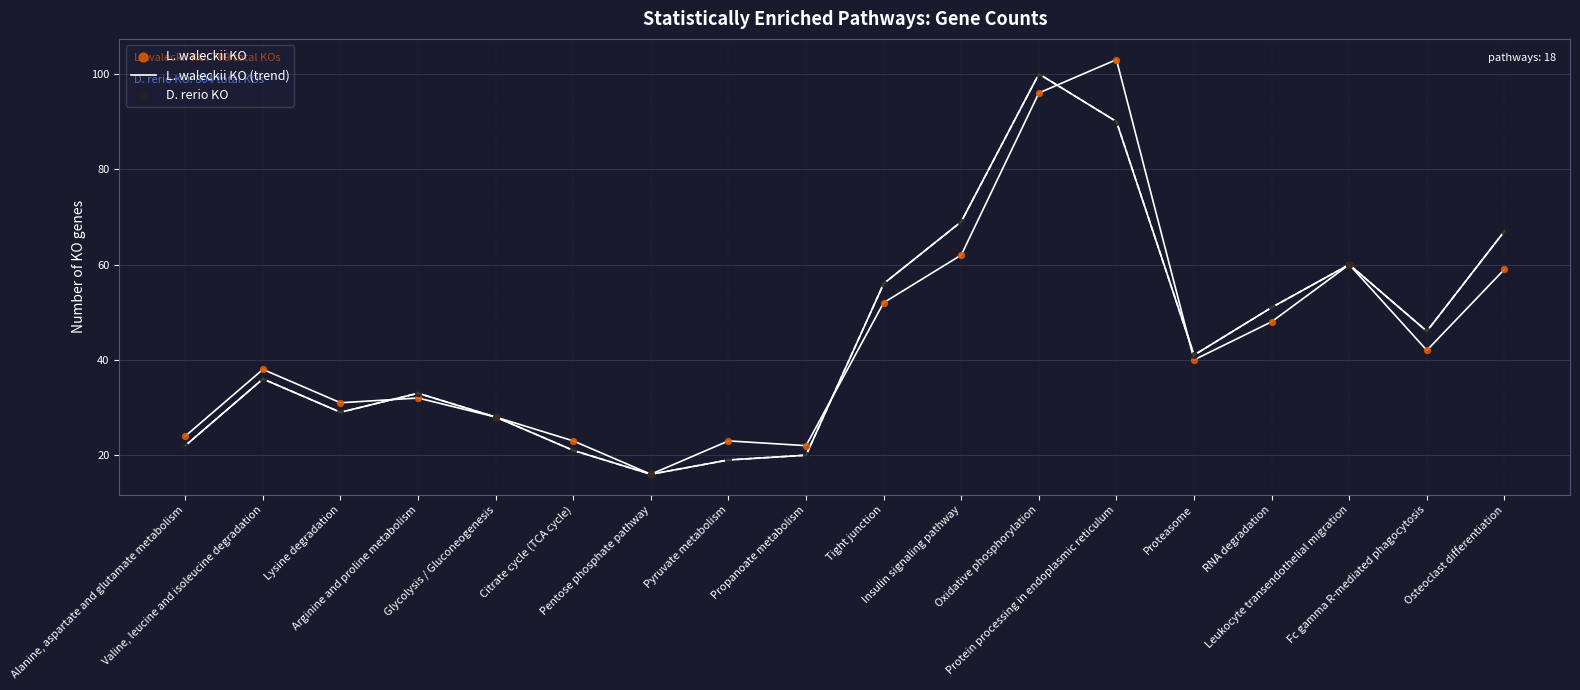

Which series reaches the minimum Y coordinate?

L. waleckii KO (trend)